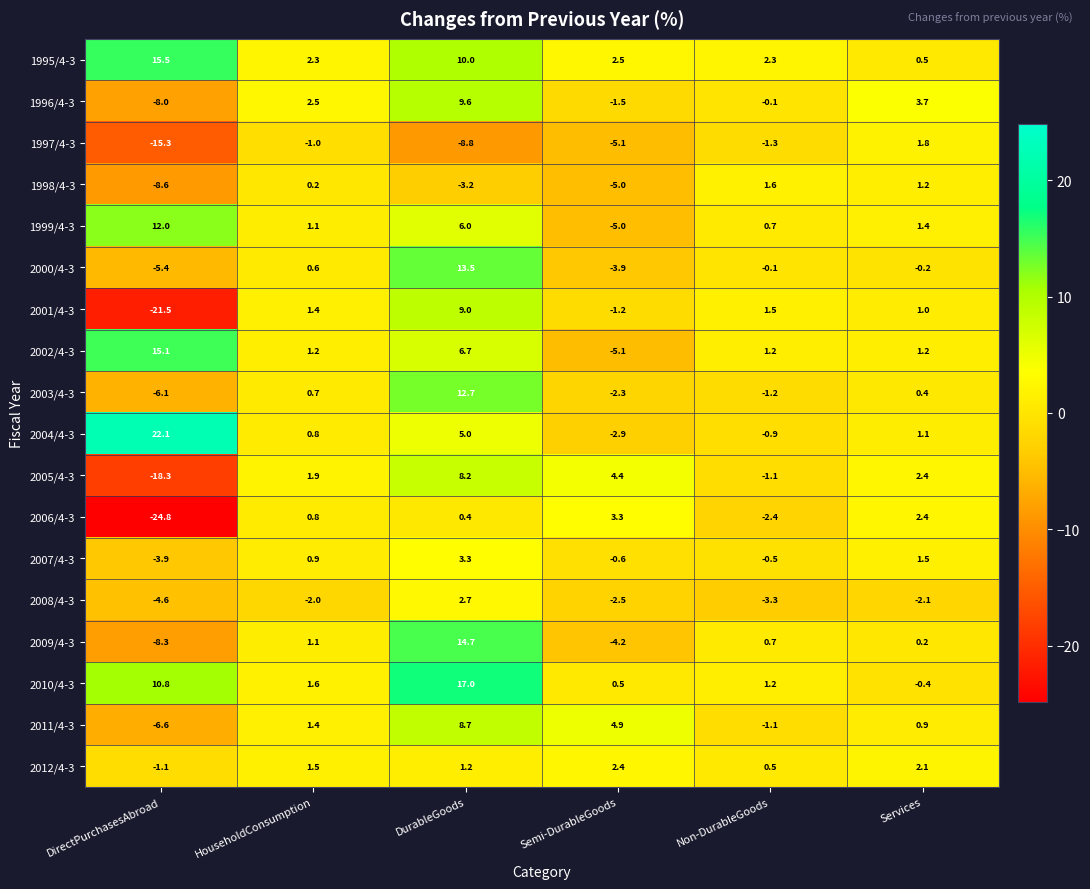

Rank the series at DurableGoods from lowest to highest value.

1997/4-3, 1998/4-3, 2006/4-3, 2012/4-3, 2008/4-3, 2007/4-3, 2004/4-3, 1999/4-3, 2002/4-3, 2005/4-3, 2011/4-3, 2001/4-3, 1996/4-3, 1995/4-3, 2003/4-3, 2000/4-3, 2009/4-3, 2010/4-3